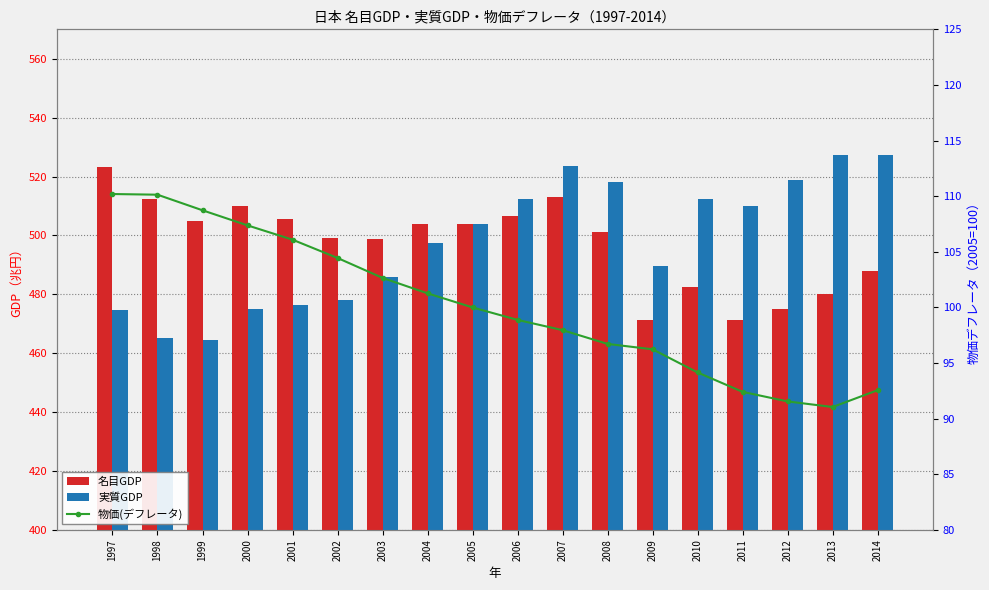

Rank the categories by 物価(デフレータ) value from highest to lowest.

1997, 1998, 1999, 2000, 2001, 2002, 2003, 2004, 2005, 2006, 2007, 2008, 2009, 2010, 2014, 2011, 2012, 2013